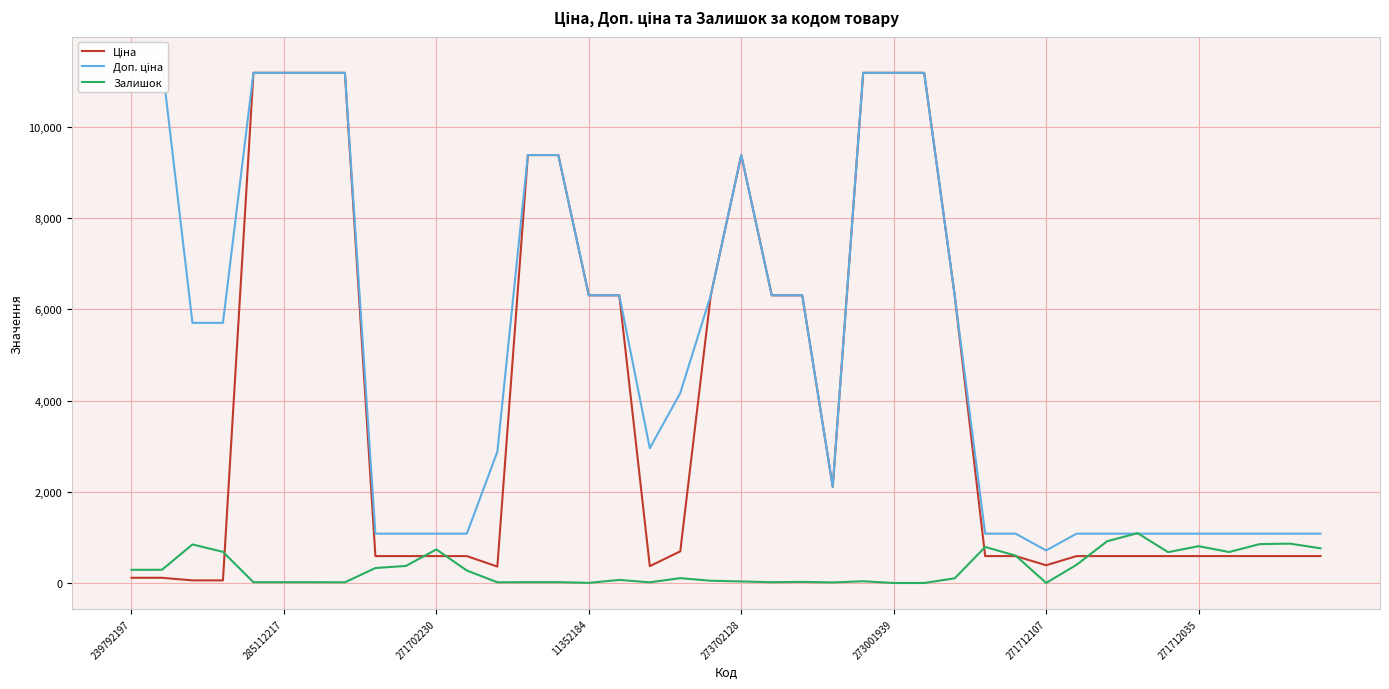

What is the greatest value displayed?

11410.0